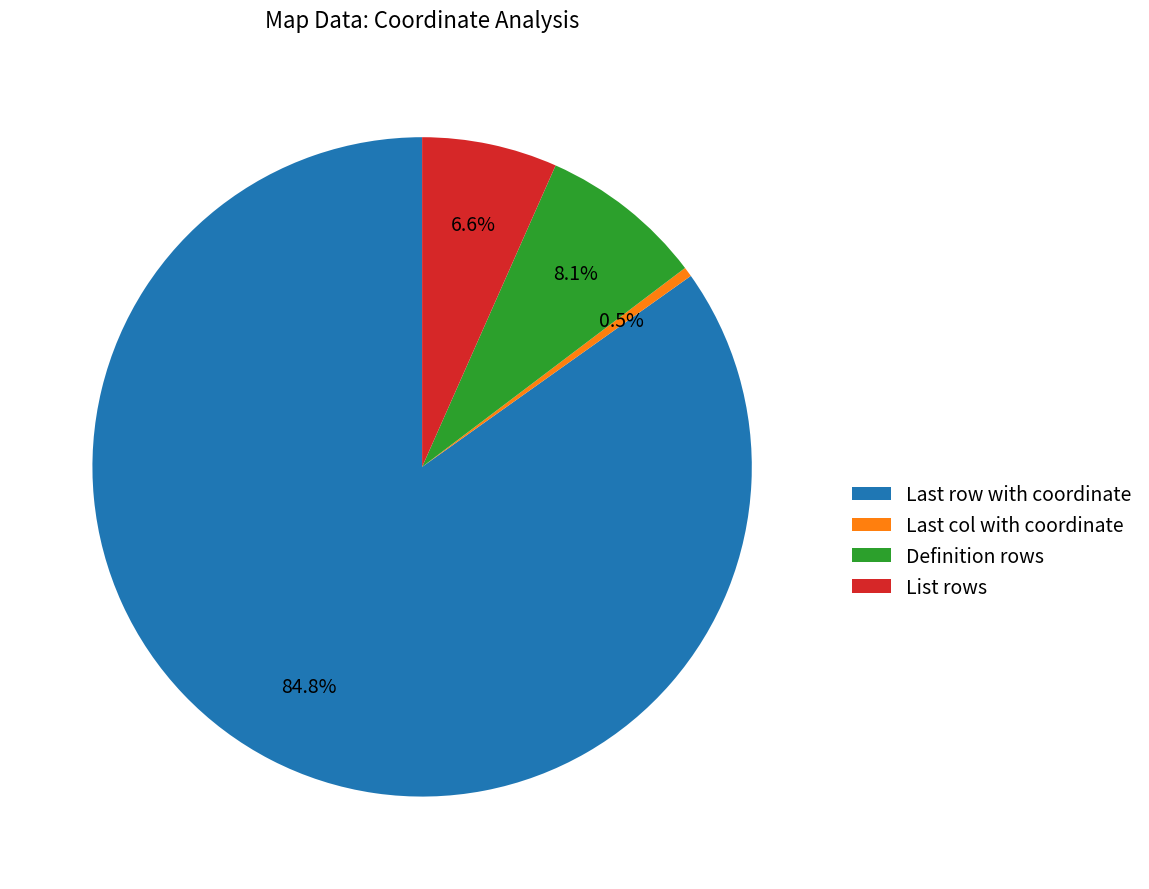

What percentage is the Definition rows slice, to the nearest percent?

8%